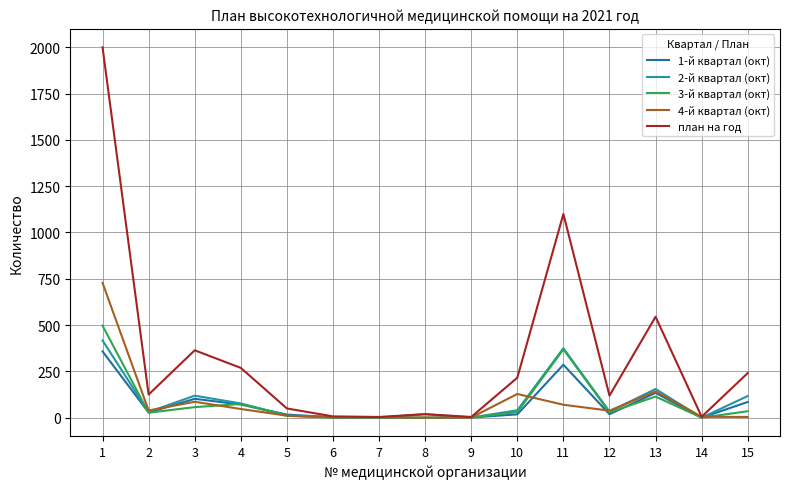

Which series has the widest spread of values?

план на год